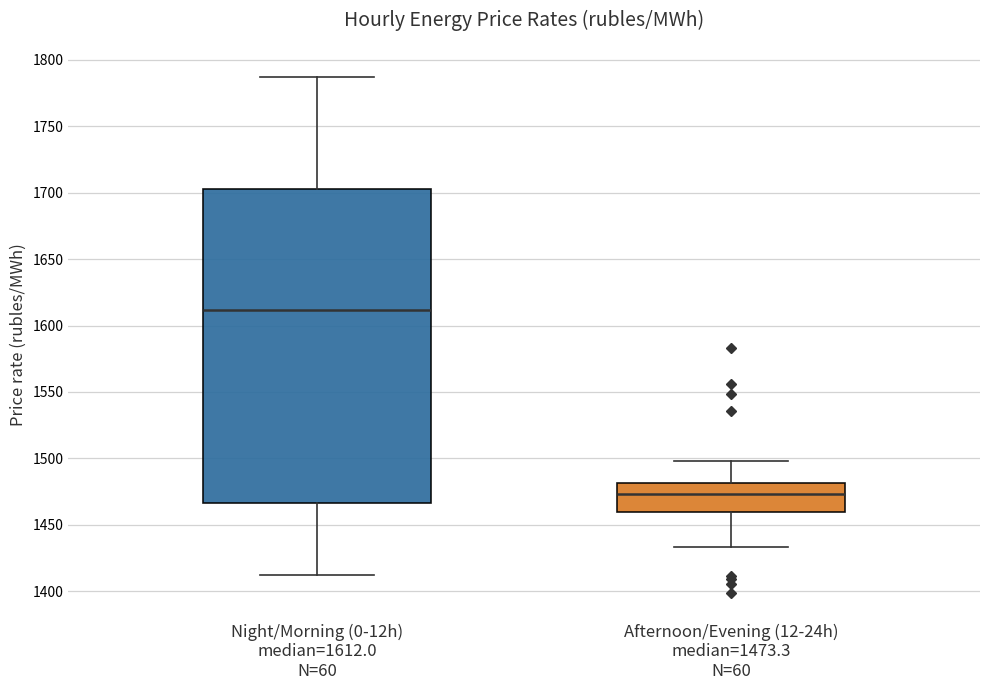

Which box's median line is the lowest?

Afternoon/Evening (12-24h) median=1473.3 N=60